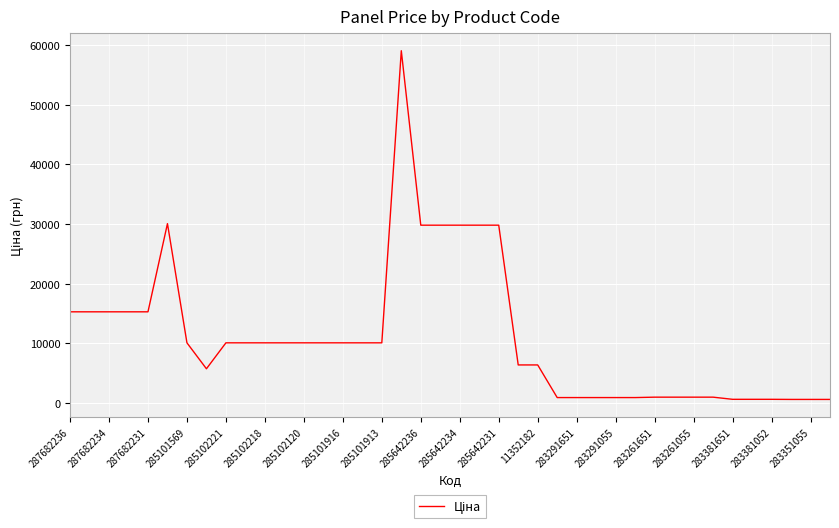

What is the sum of all values?

446094.1